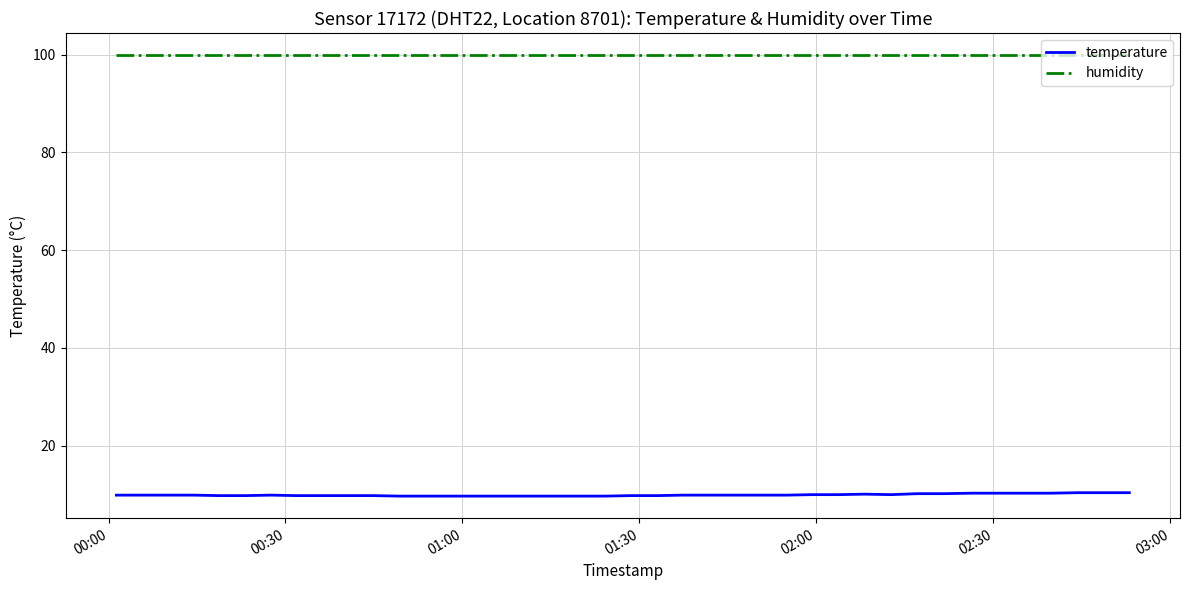

Which series has the largest total across all categories?

humidity